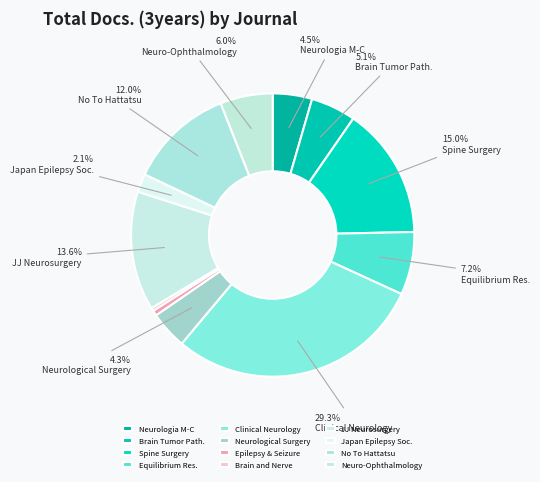

Between Clinical Neurology and No To Hattatsu, which is larger?

Clinical Neurology